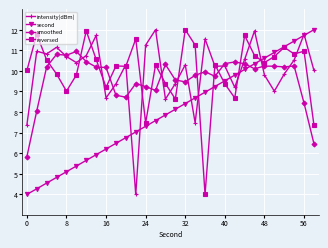

True or false: second has more than 2 interior local peaks.

False